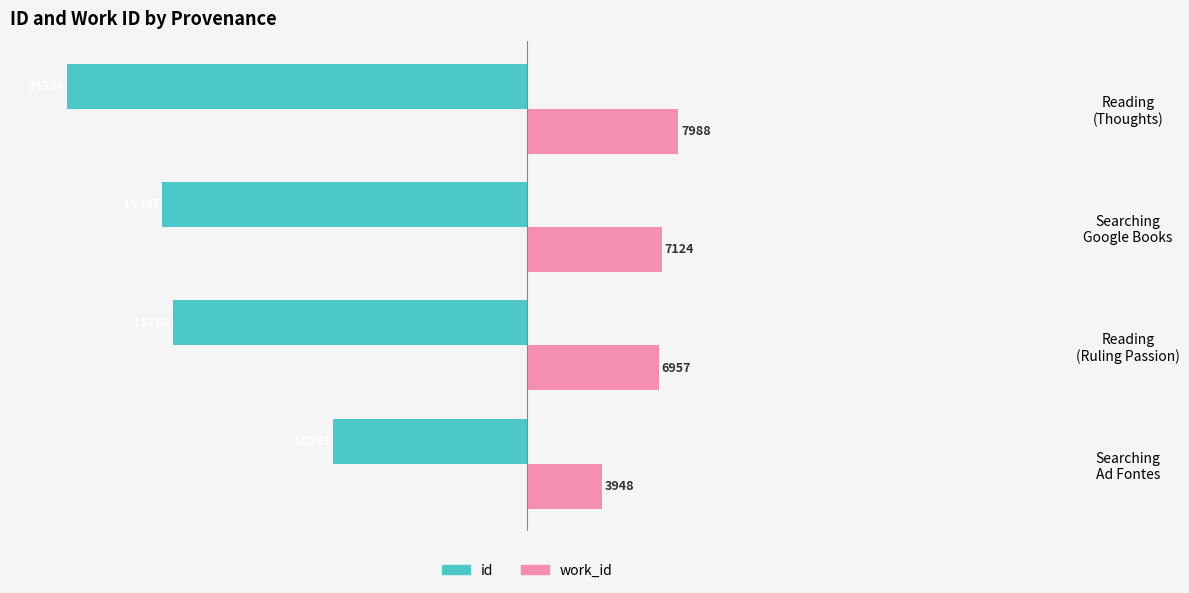

What are all the series names shown in the legend?

id, work_id